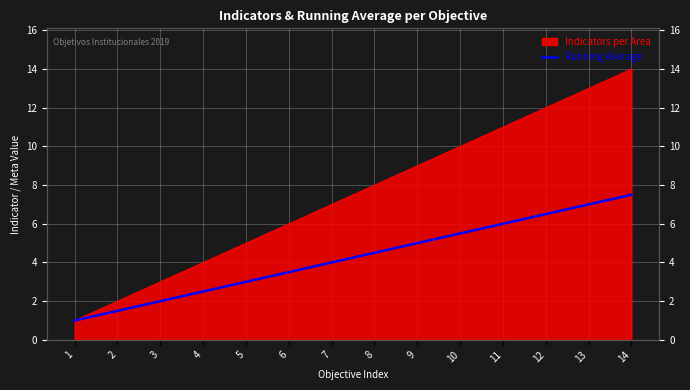

True or false: the data shows 4.0 at 7.

True